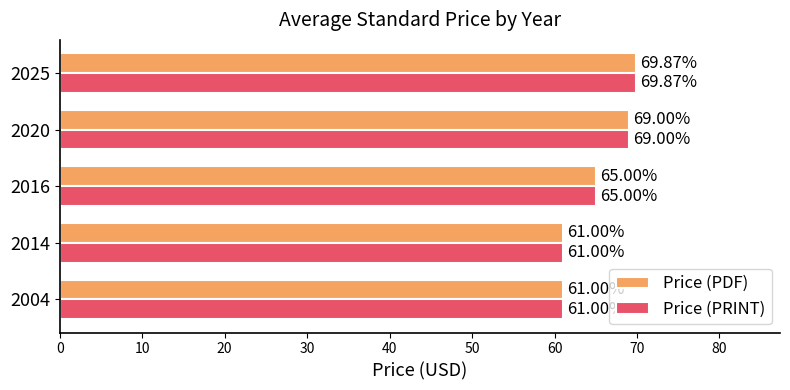

What is the smallest value displayed?

61.0